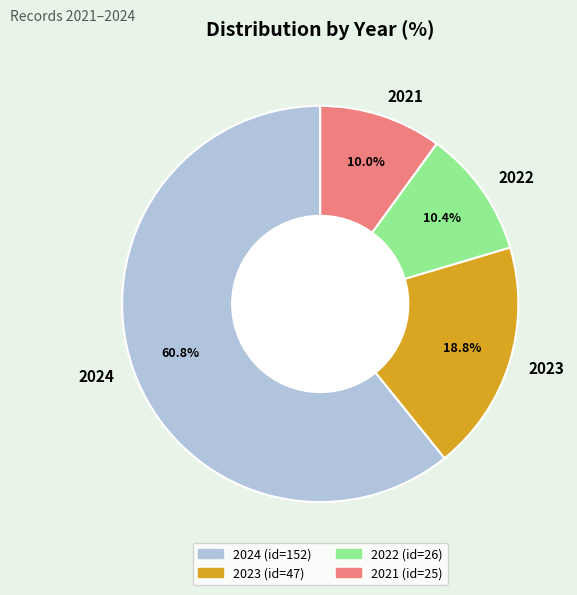

Does 2024 account for over 50% of the chart?

Yes